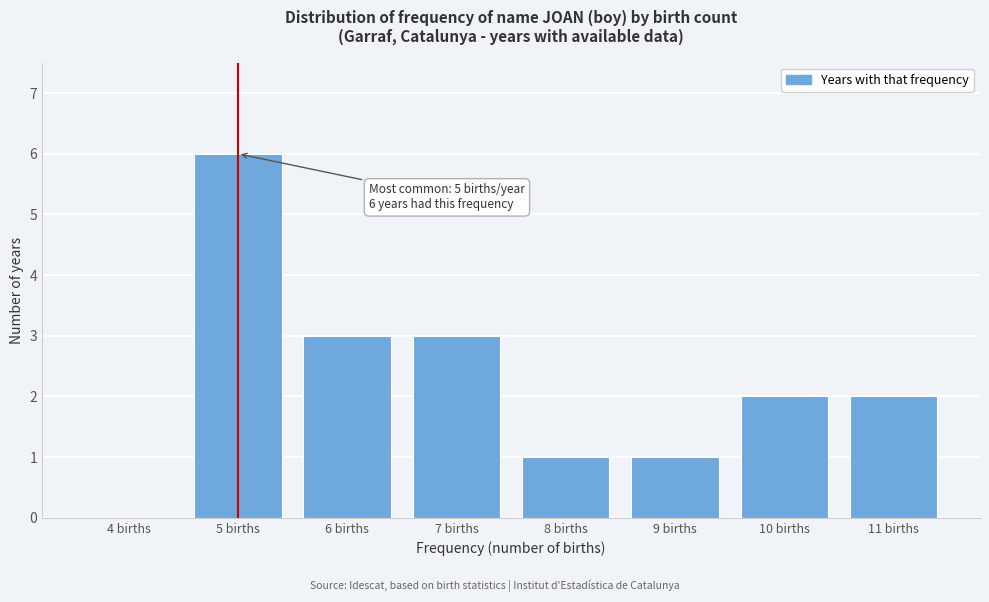

Reading right to left, transcribe all the data shown in this chart.

11 births=2	10 births=2	9 births=1	8 births=1	7 births=3	6 births=3	5 births=6	4 births=0